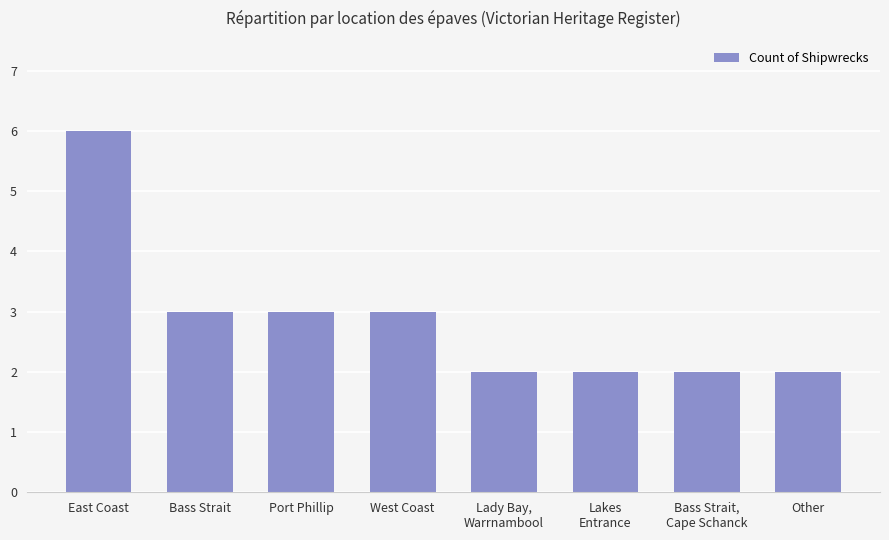

What is the greatest value displayed?

6